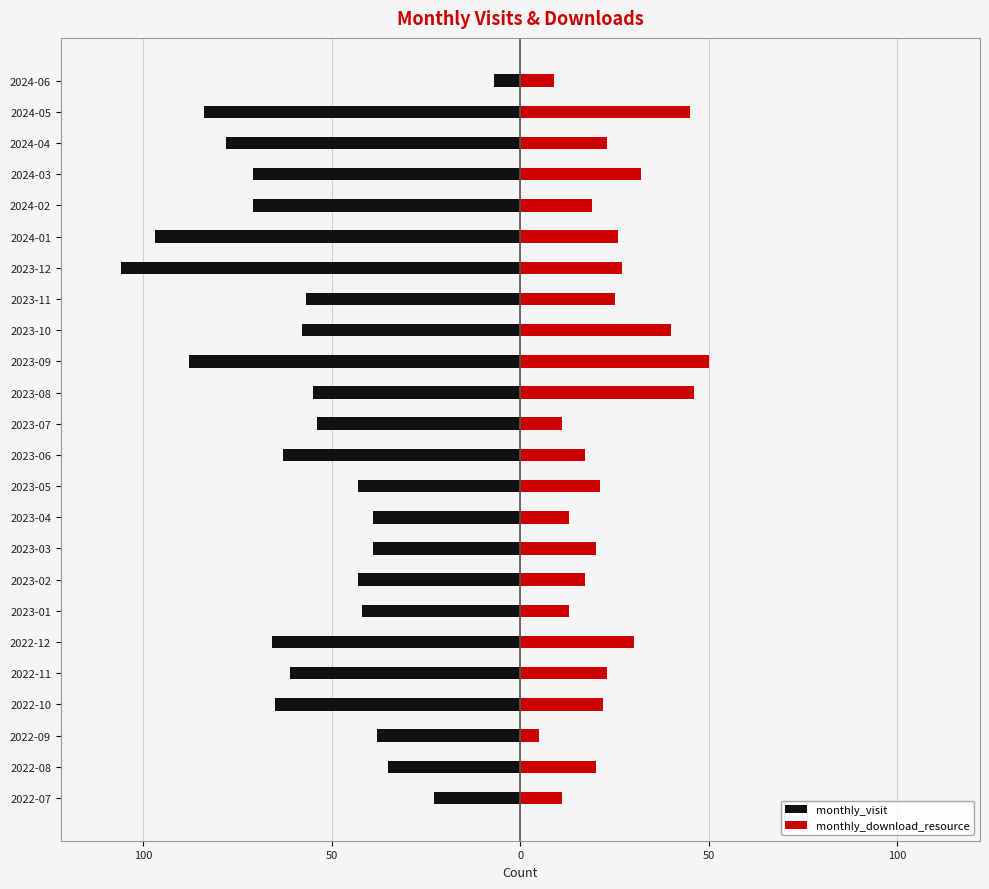

Between 2023-05 and 2024-03, which series saw the biggest shift?

monthly_visit